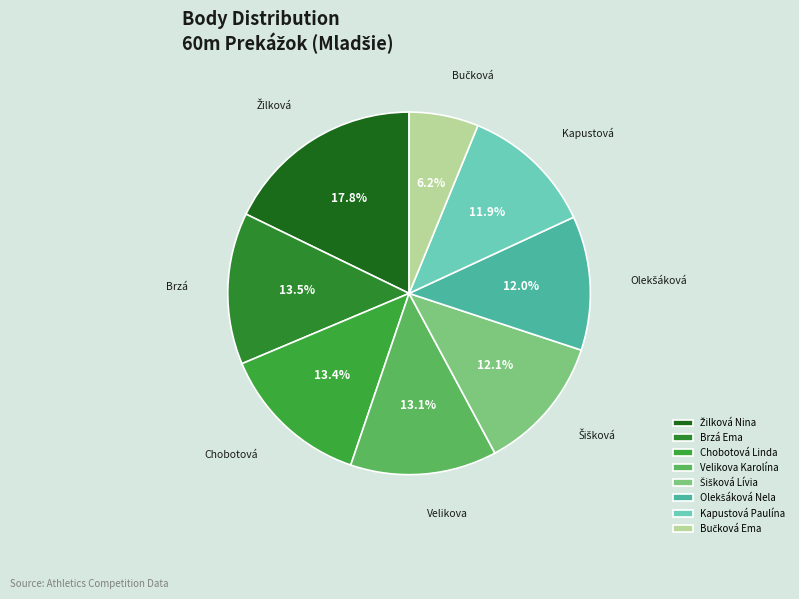

Which slice is the largest?

Žilková Nina